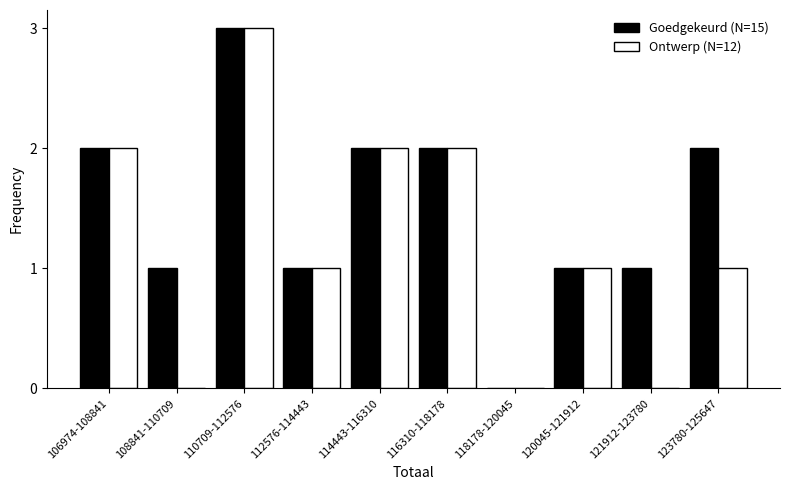

Reading left to right, list all the values displayed in this chart.

Goedgekeurd (N=15): 106974-108841=2	108841-110709=1	110709-112576=3	112576-114443=1	114443-116310=2	116310-118178=2	118178-120045=0	120045-121912=1	121912-123780=1	123780-125647=2
Ontwerp (N=12): 106974-108841=2	108841-110709=0	110709-112576=3	112576-114443=1	114443-116310=2	116310-118178=2	118178-120045=0	120045-121912=1	121912-123780=0	123780-125647=1